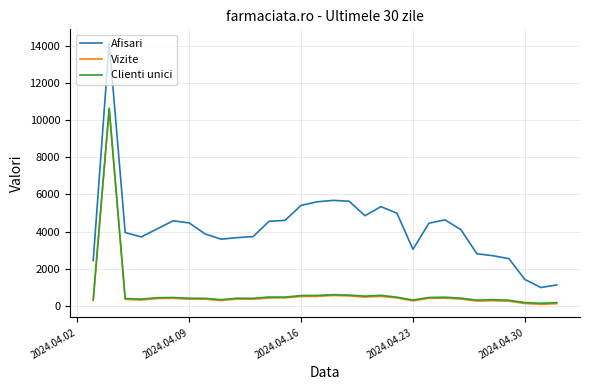

True or false: Vizite and Clienti unici cross at least once.

False